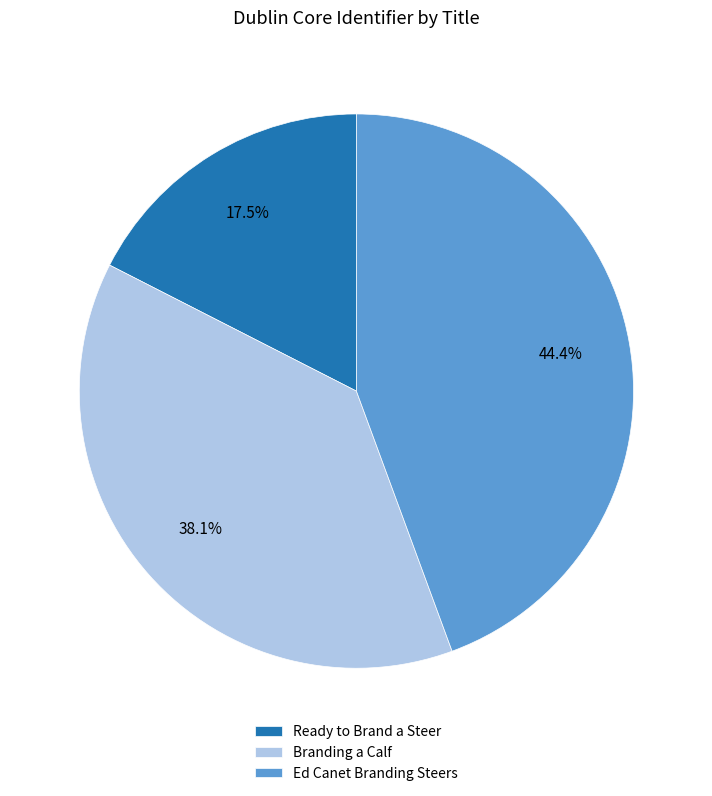

Approximately how many times larger is the value at Ed Canet Branding Steers compared to Ready to Brand a Steer?

2.5